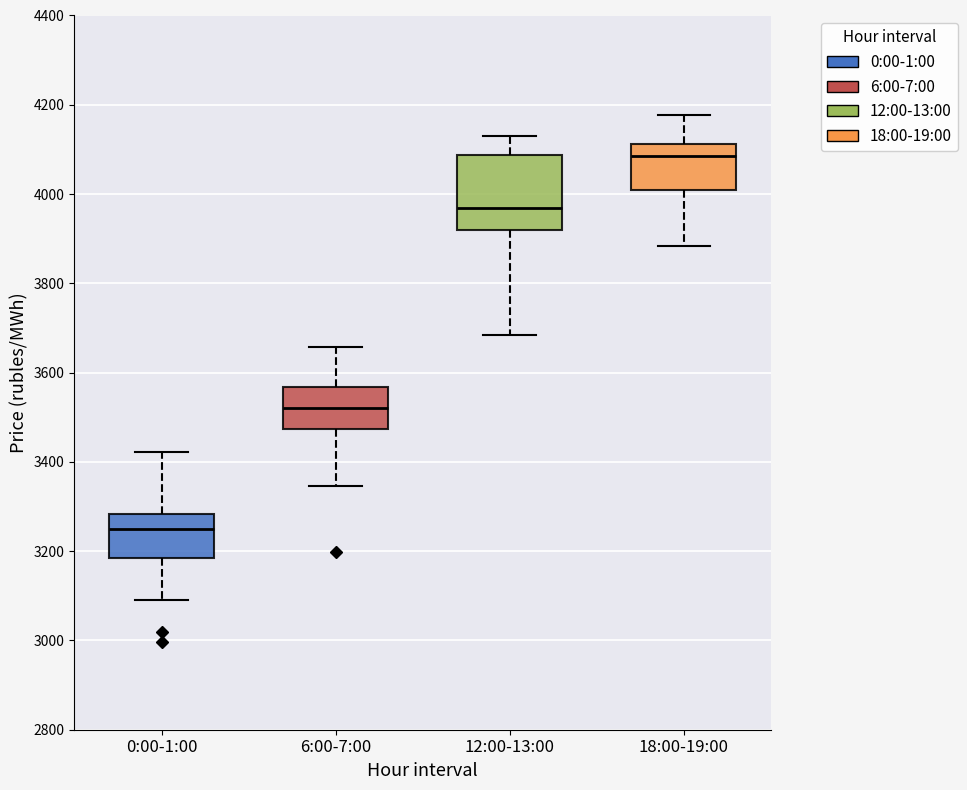

Where is the upper edge of the box for 18:00-19:00 on the y-axis? The values are not printed on the chart, so give them approximately, as read against the axis.

4120